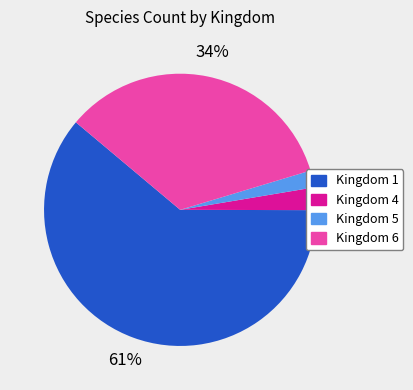

How many slices are in this pie chart?

4